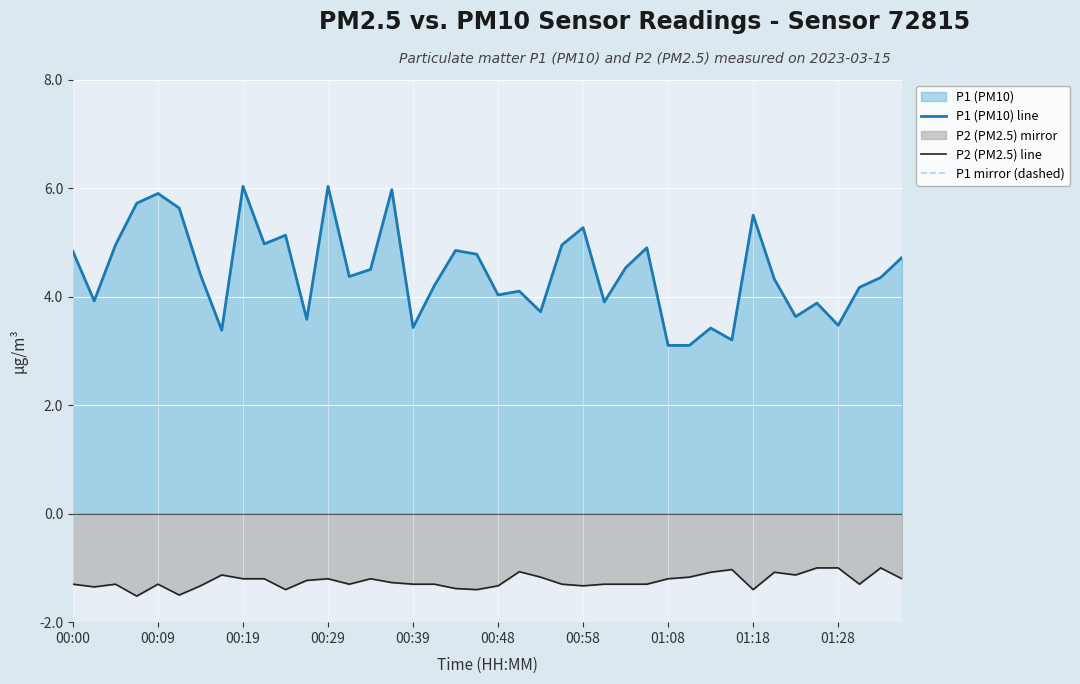

In P1 (PM10) line, how many points are higher than both neighbors (excluding endpoints)?

12